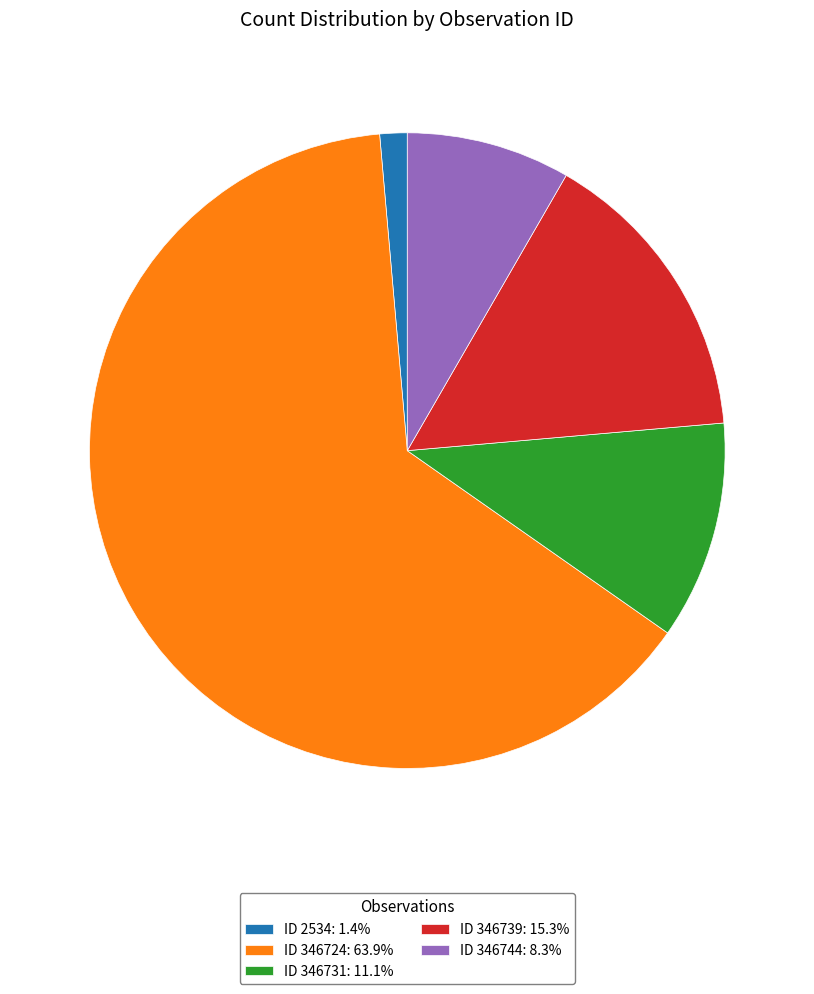

Between ID 346739 and ID 346724, which is larger?

ID 346724